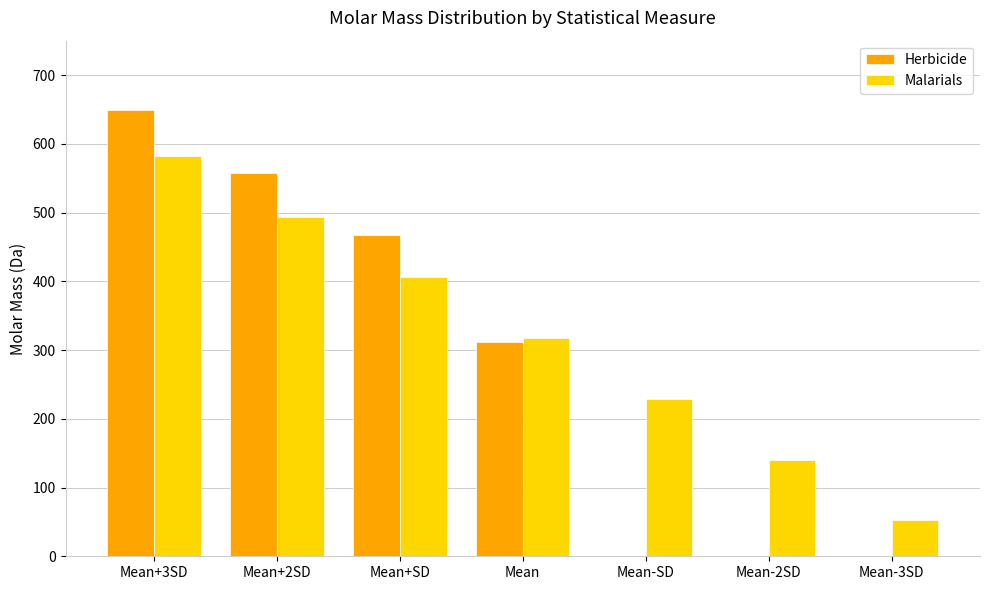

True or false: Malarials has a value of 87.2 at Mean-3SD.

False